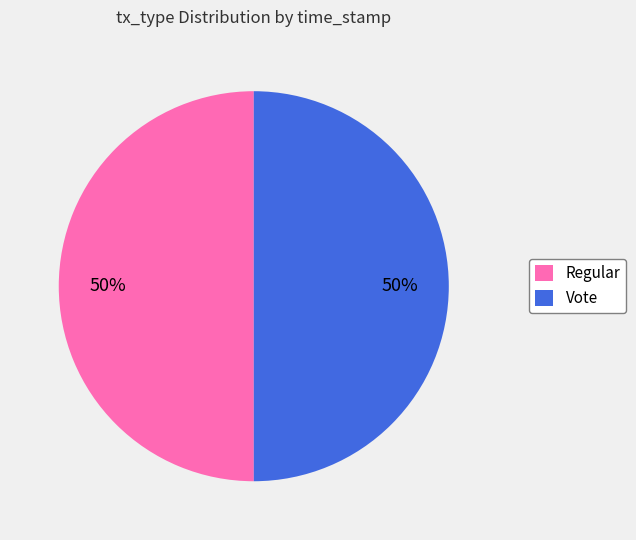

To the nearest percent, what is the combined percentage of Vote and Regular?

100%